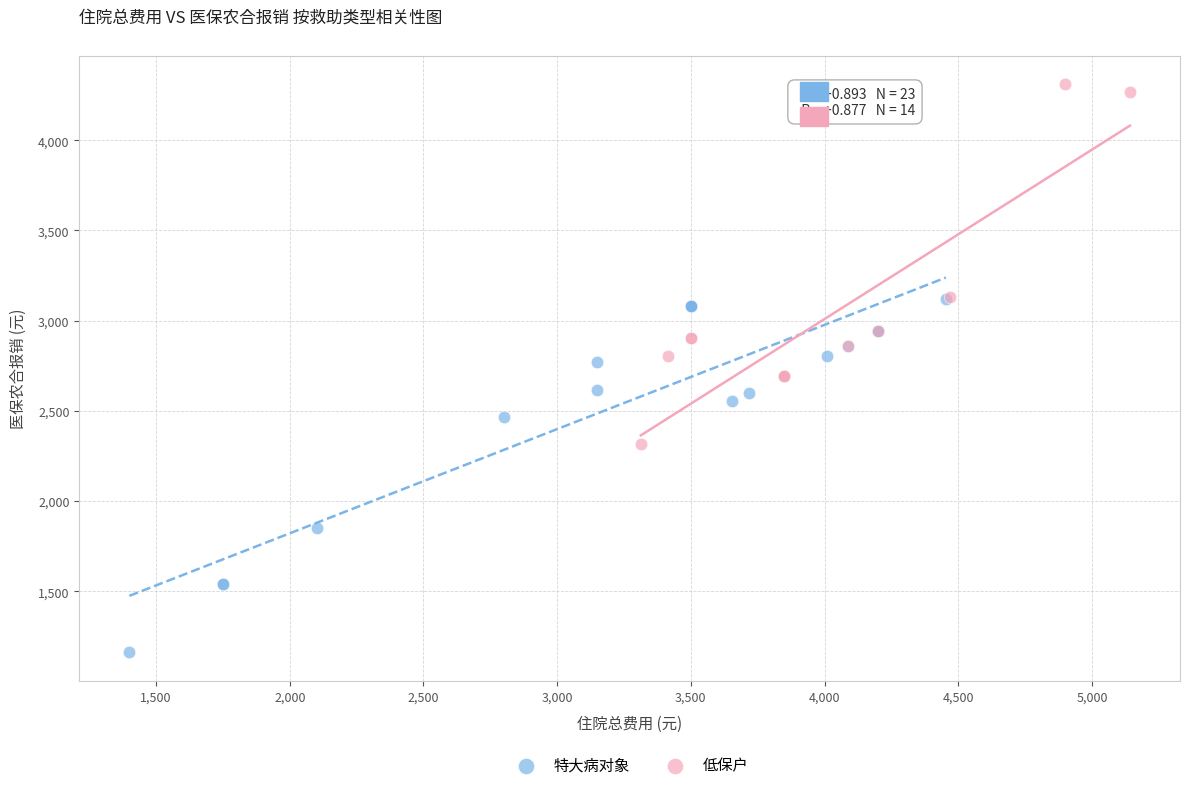

Which series contains the highest Y value?

低保户